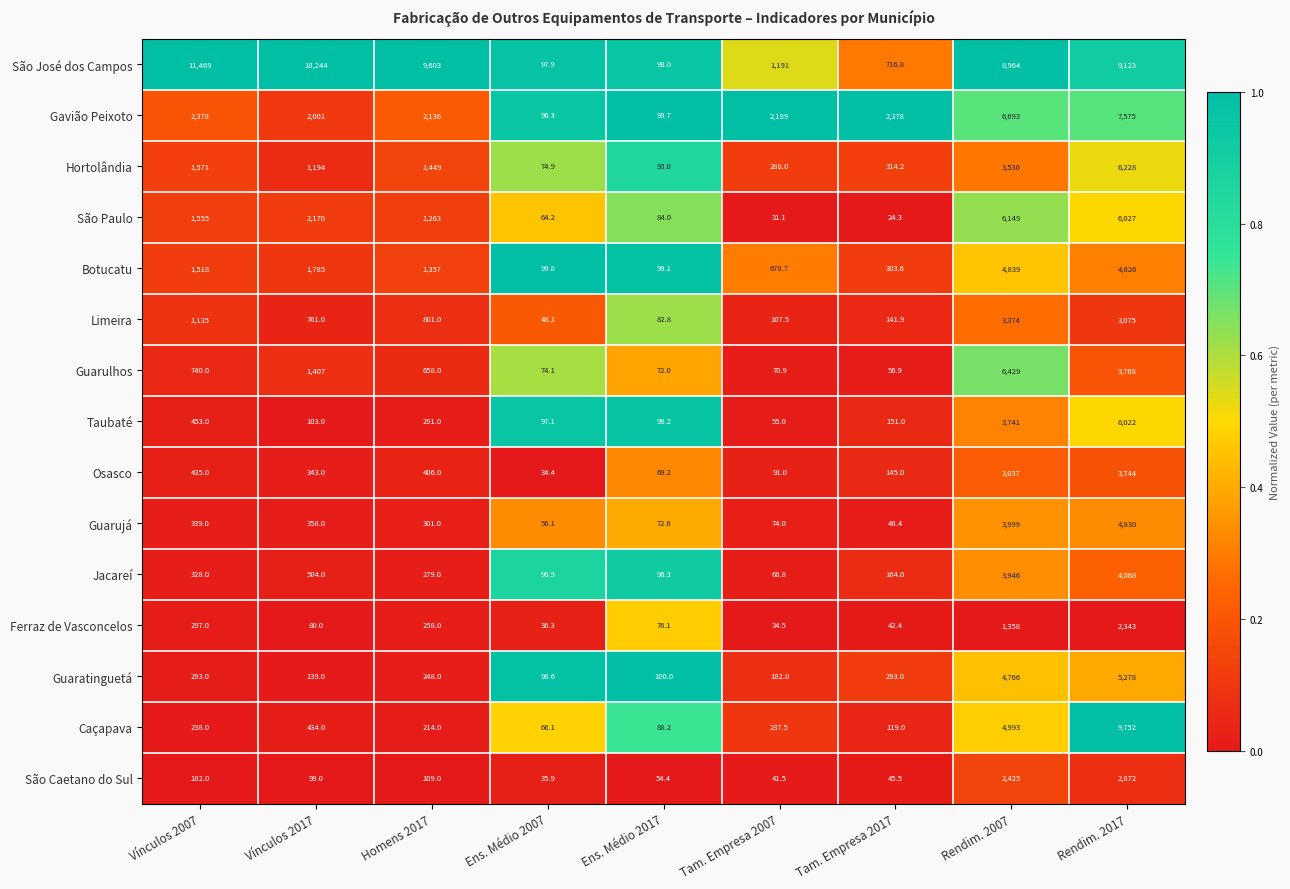

Between Vínculos 2007 and Ens. Médio 2007, which series saw the biggest shift?

São José dos Campos